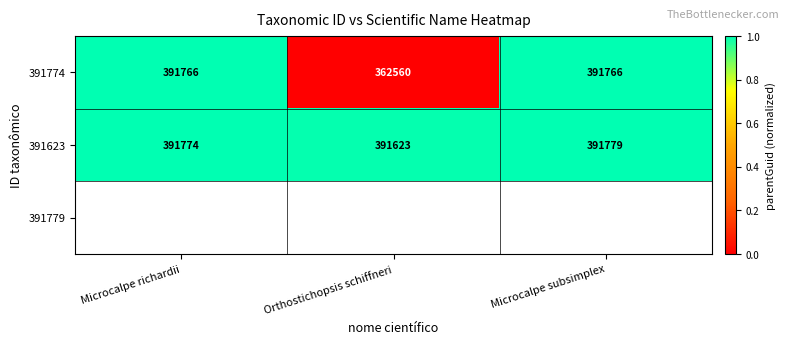

What is the maximum value shown in the chart?

391779